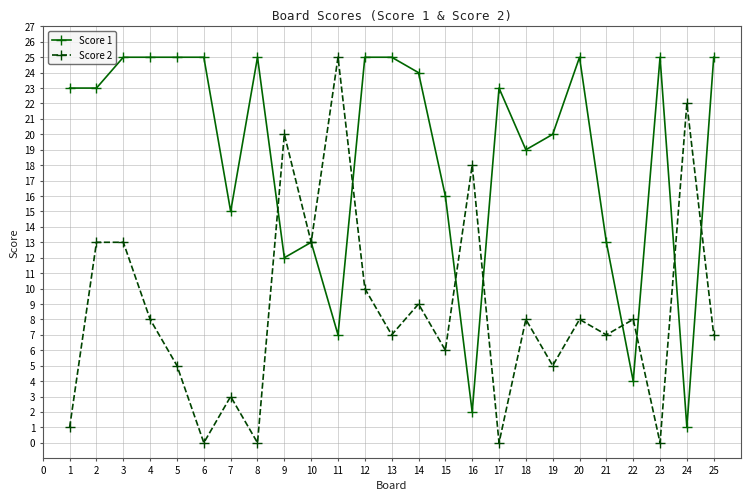

What is the sum of the Score 2 values at 18 and 1?

9